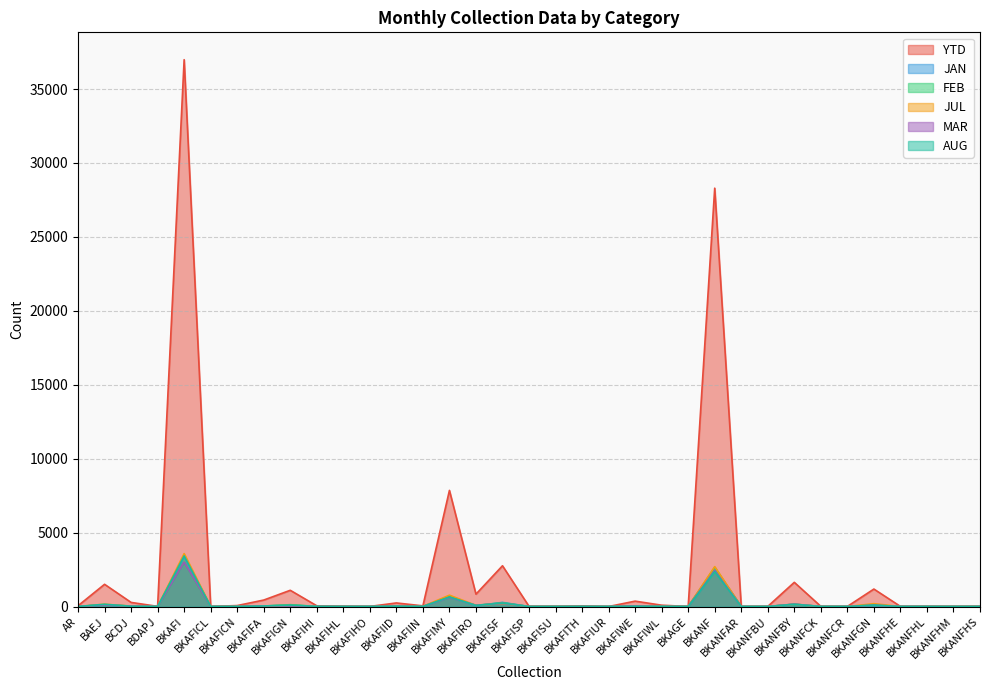

What is the difference between the second highest and second lowest values in the MAR series?

2435